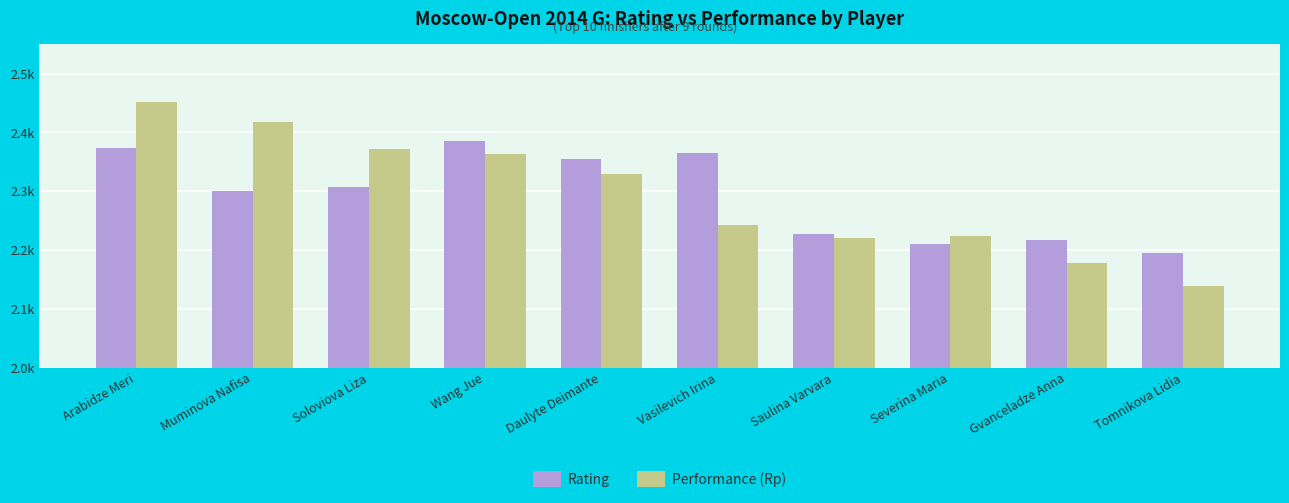

What is the sum of all Performance (Rp) values?

22938